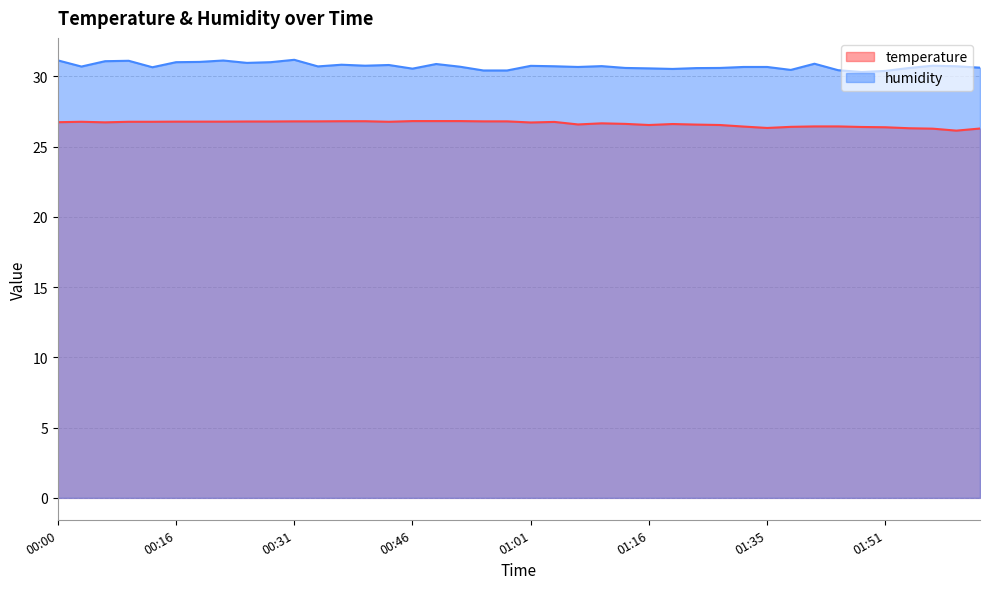

Is it true that temperature equals 40.9 at 01:32?

False